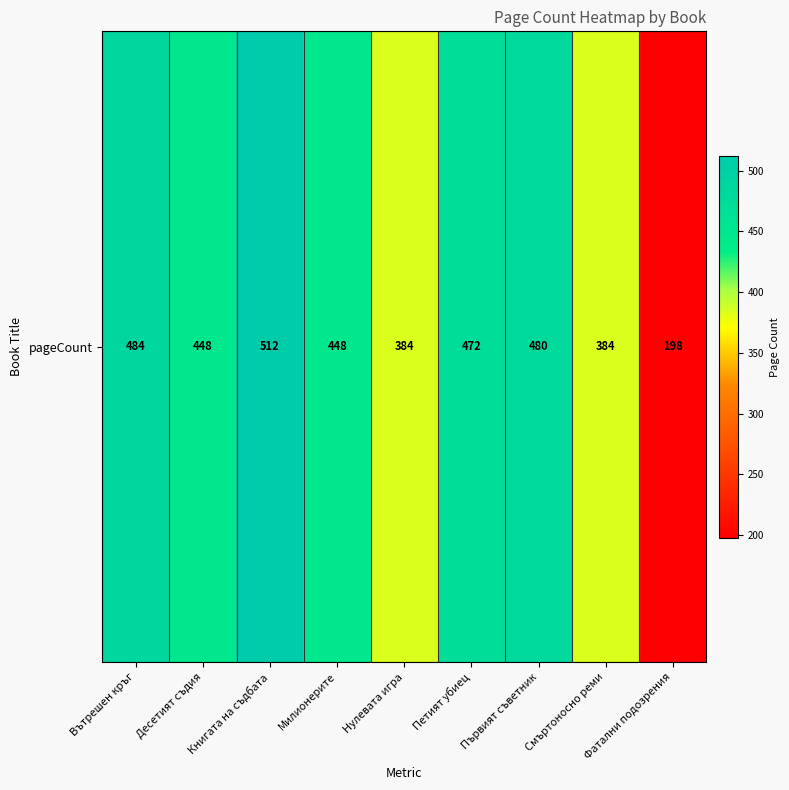

What is the change in value from Вътрешен кръг to Първият съветник?

-4